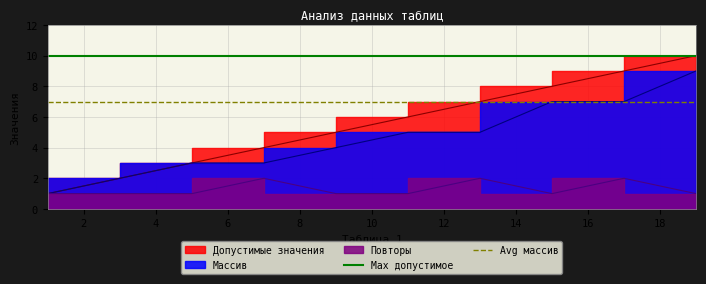

The value of Avg массив at 2 is 7. True or false?

True